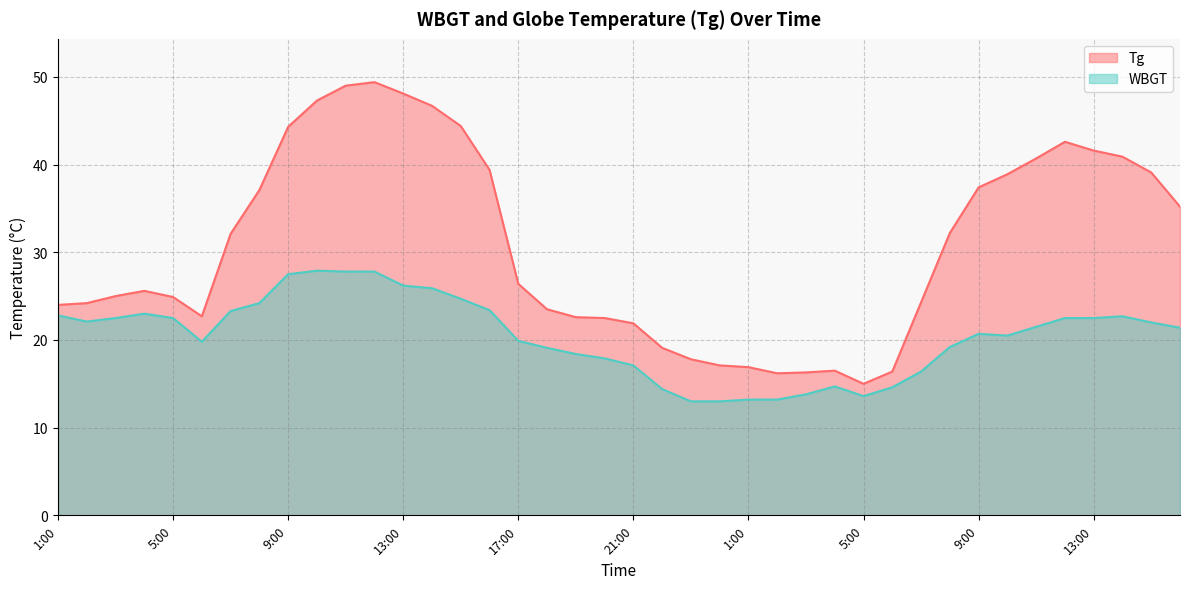

What is the minimum value for WBGT?

13.0